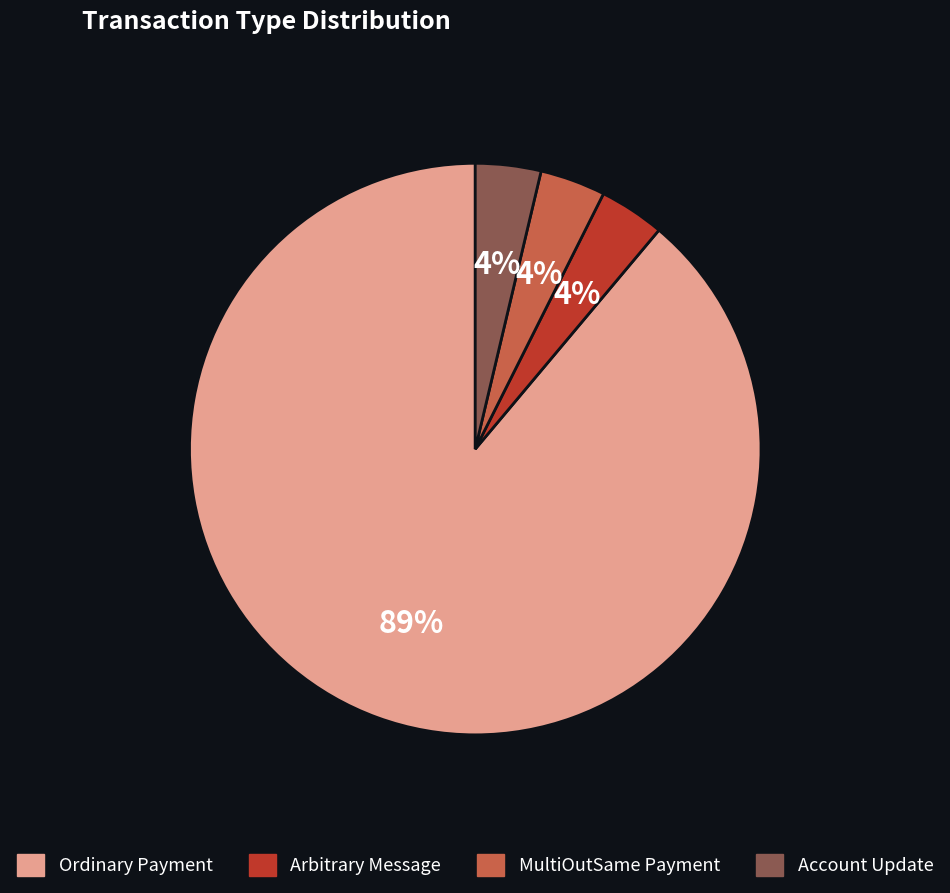

Which category has the biggest portion of the pie?

Ordinary Payment